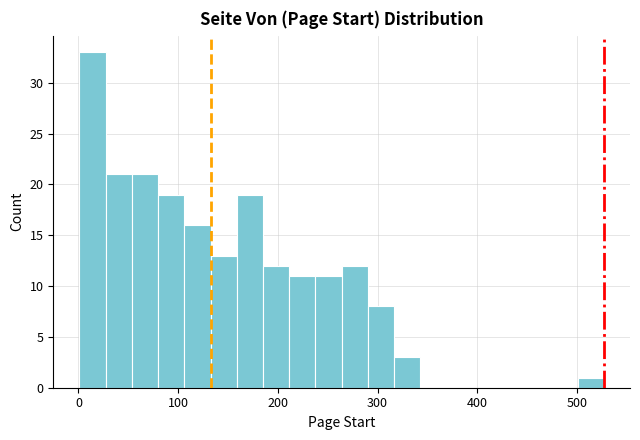

Read against the x-axis, roughly where is the centre of the tallest bar?

10